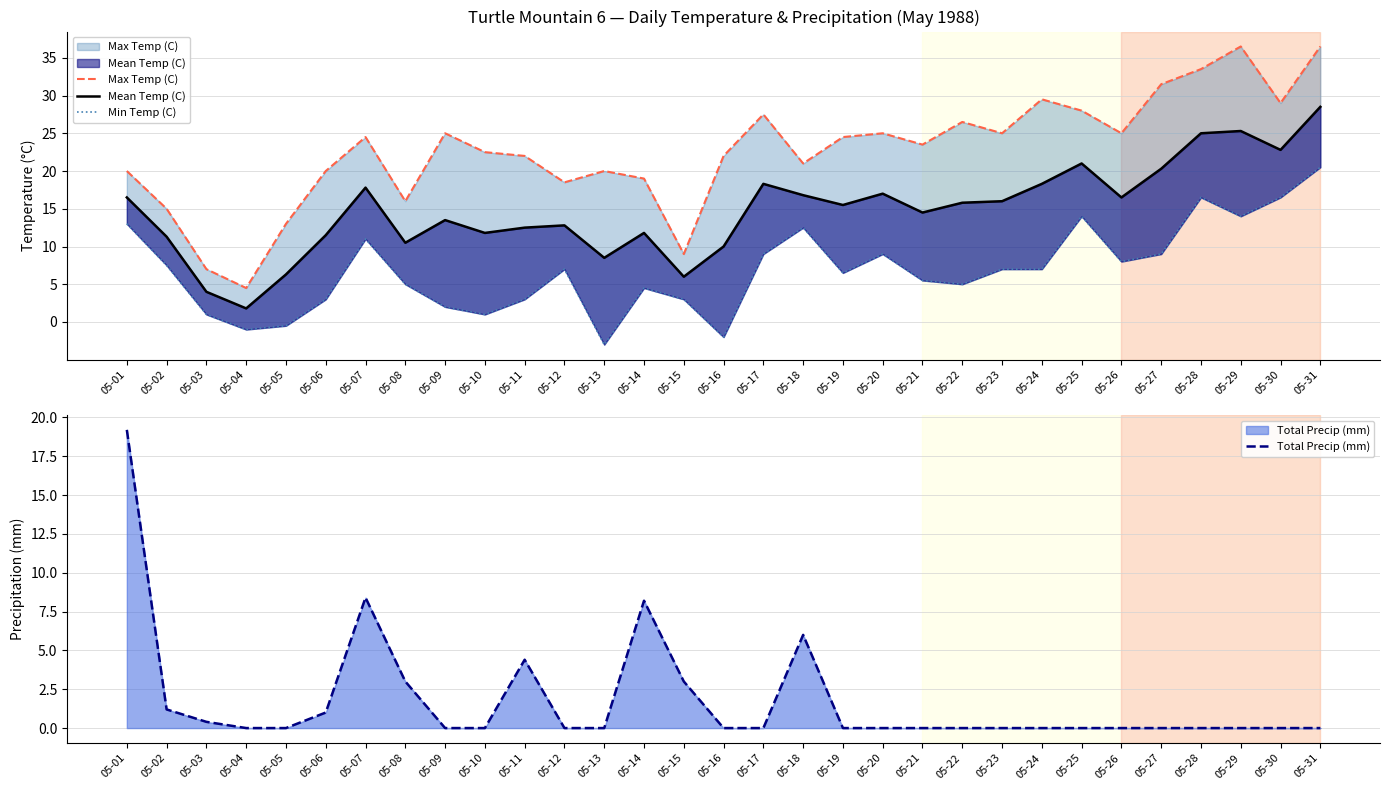

What is the value of the Min Temp (C) point at the 13th from the left?

-3.0